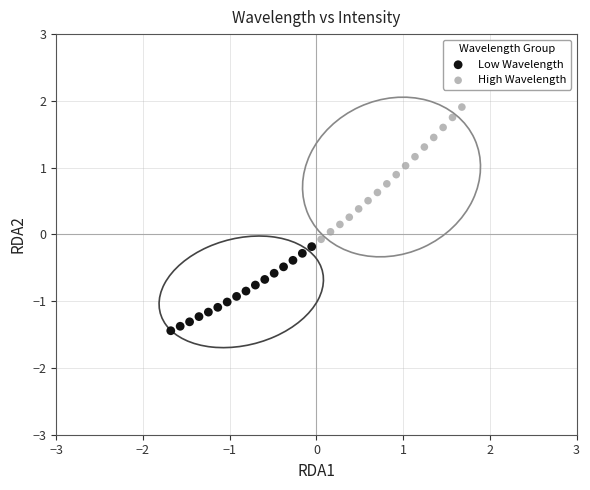

Which series contains the highest Y value?

High Wavelength